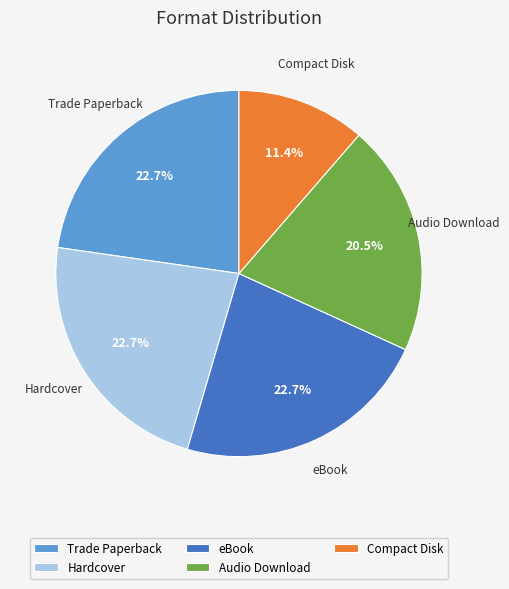

What is the ratio of the value at eBook to the value at Compact Disk?

2.0